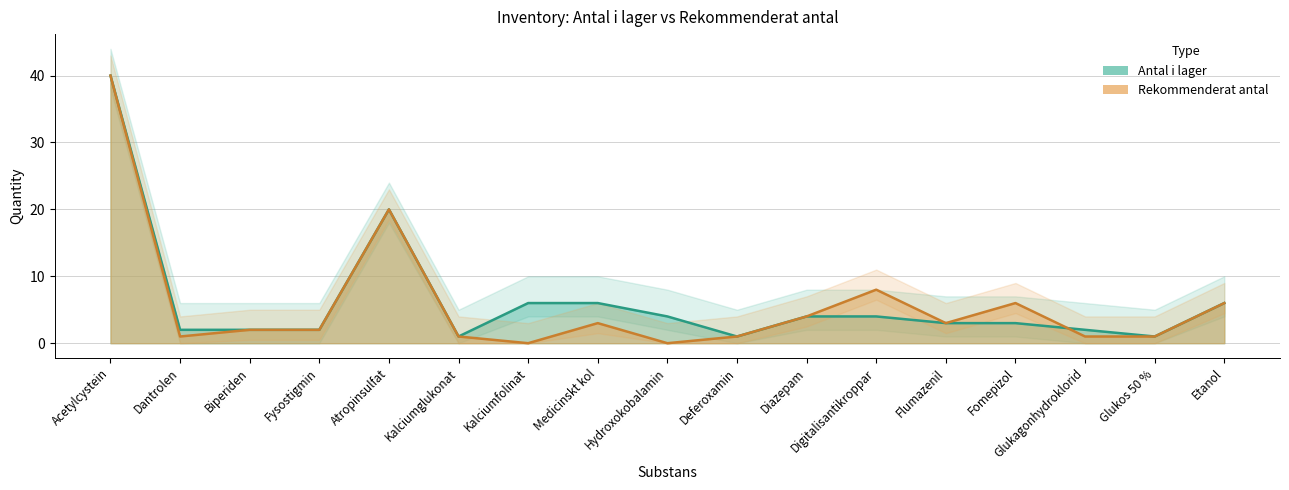

How many data points in Antal i lager are less than 3?

7